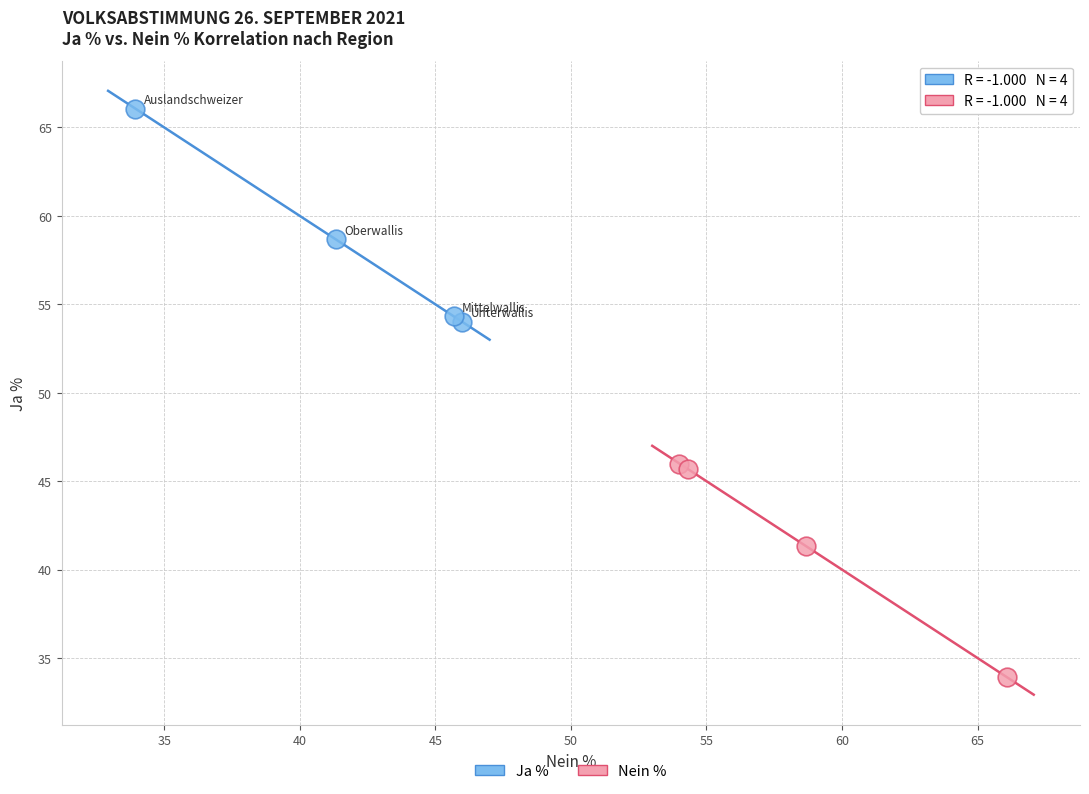

What are all the series names shown in the legend?

Ja %, Nein %